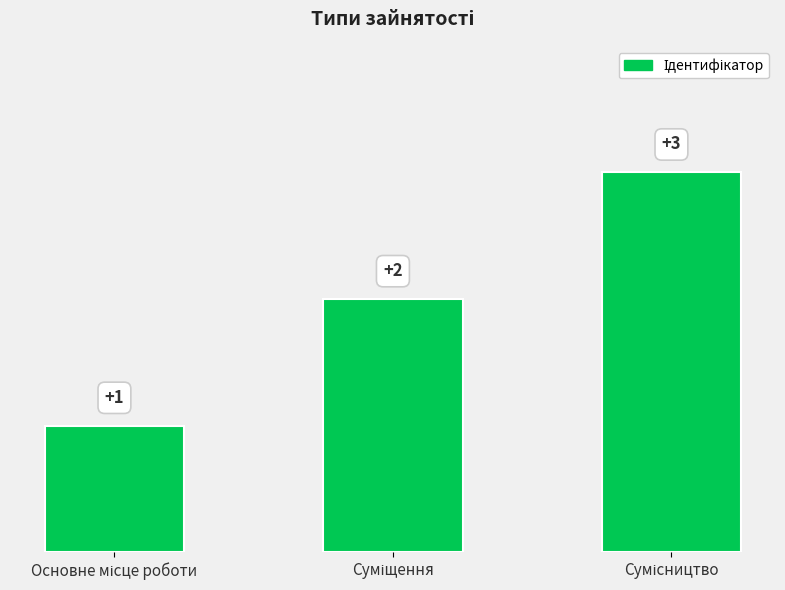

What is the minimum value shown in the chart?

1